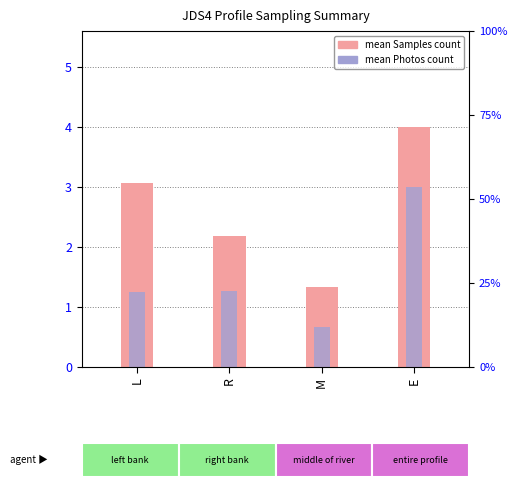

What are all the series names shown in the legend?

Samples, Photos